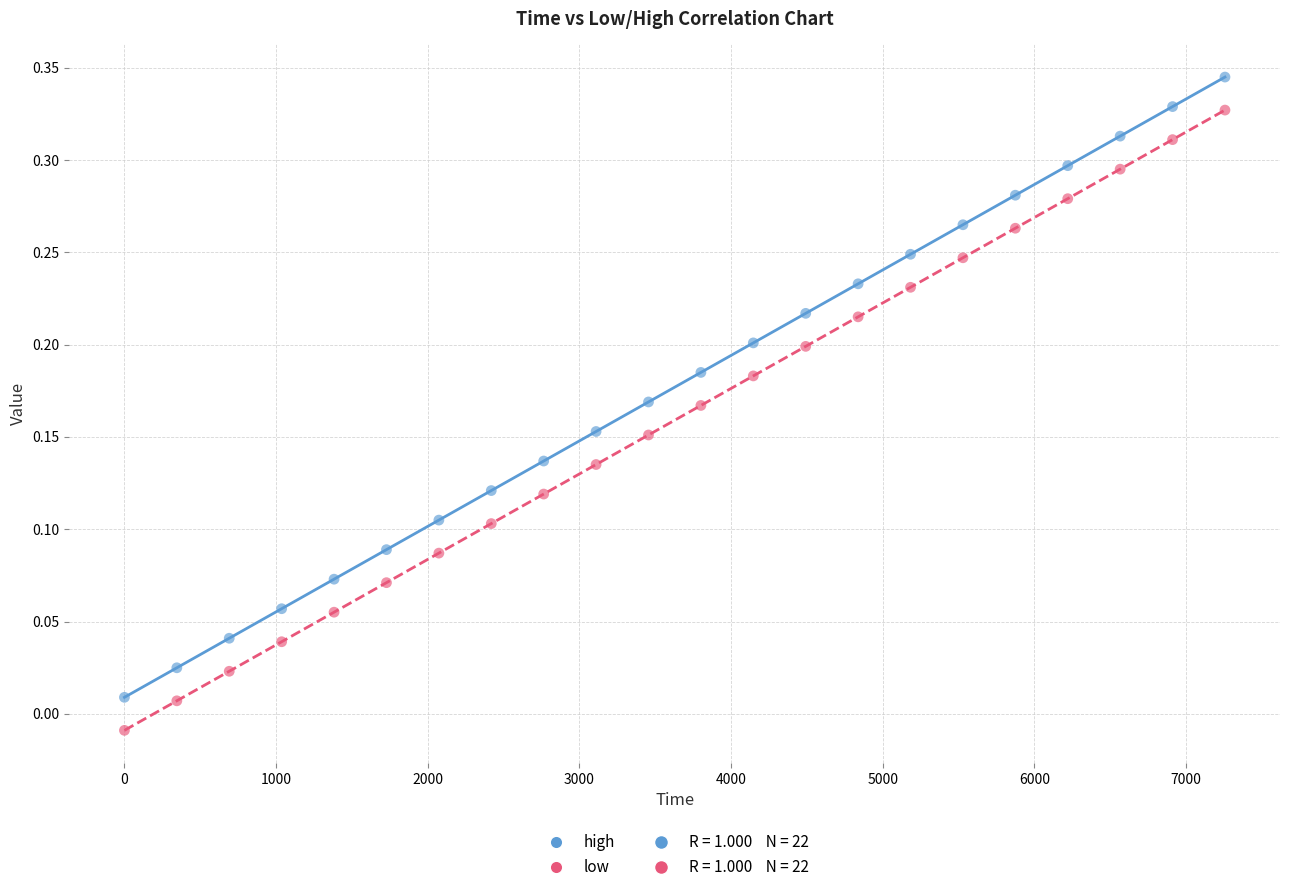

Which series has the widest spread of Y values?

low